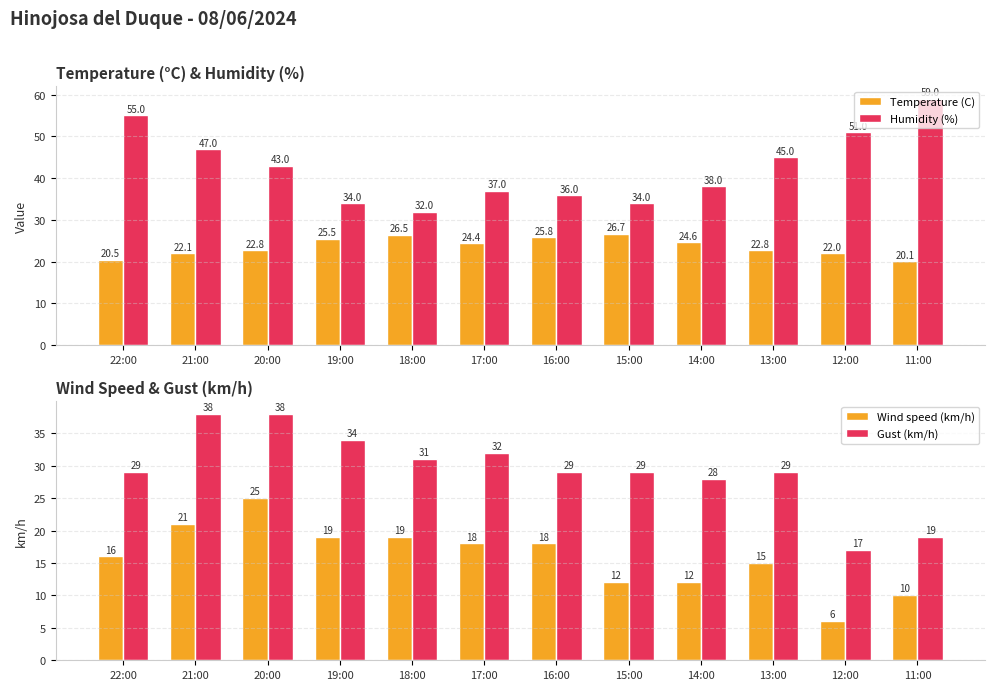

Which series has the largest range (max minus min)?

Humidity (%)